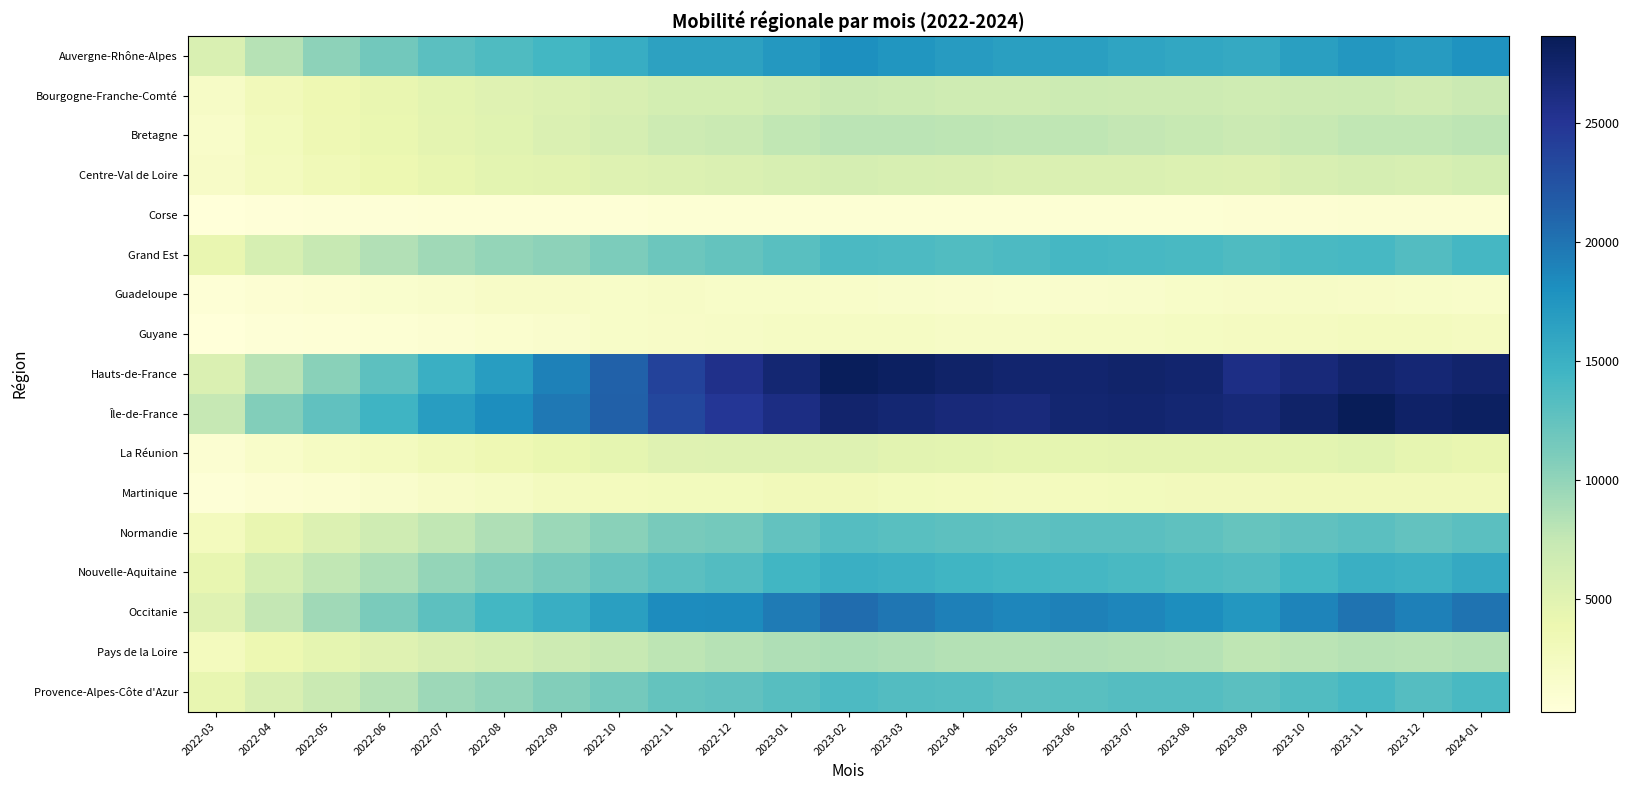

What is the total value across all series at 2022-06?

105736